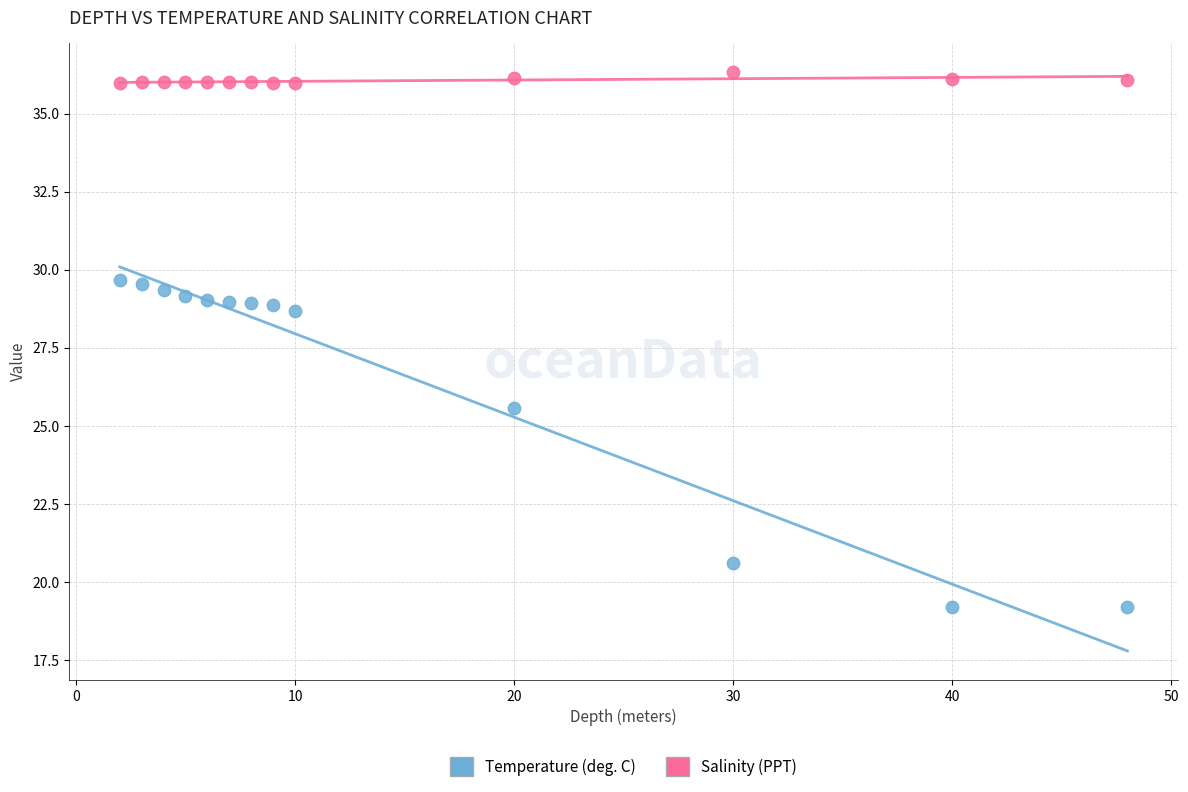

Which series reaches the maximum Y coordinate?

Salinity (PPT)